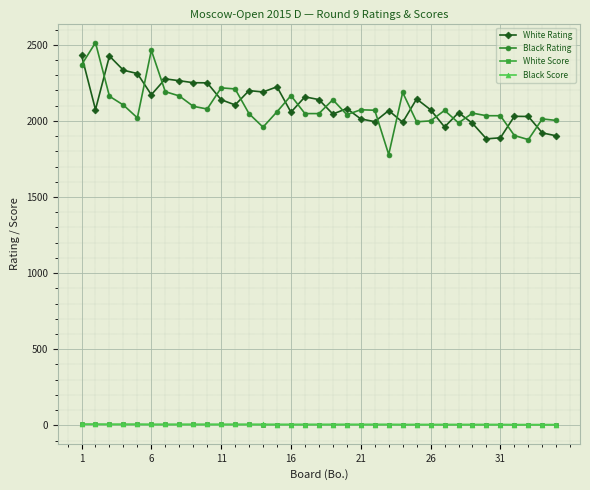

How many lines are shown in the chart?

4